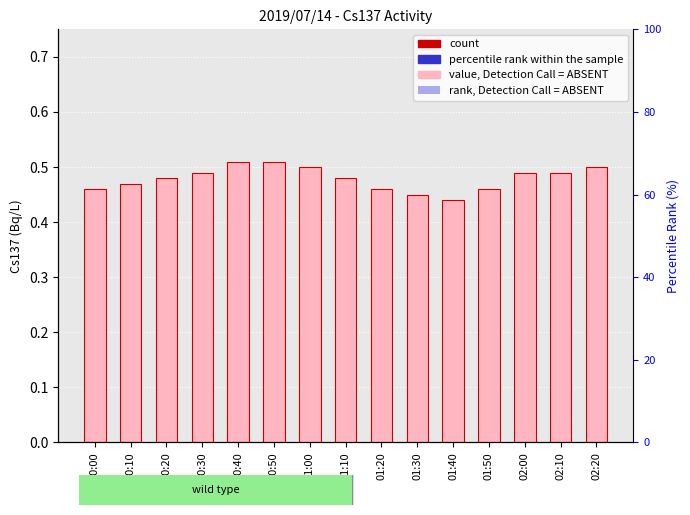

Rank the categories by value from lowest to highest.

01:40, 01:30, 00:00, 01:20, 01:50, 00:10, 00:20, 01:10, 00:30, 02:00, 02:10, 01:00, 02:20, 00:40, 00:50